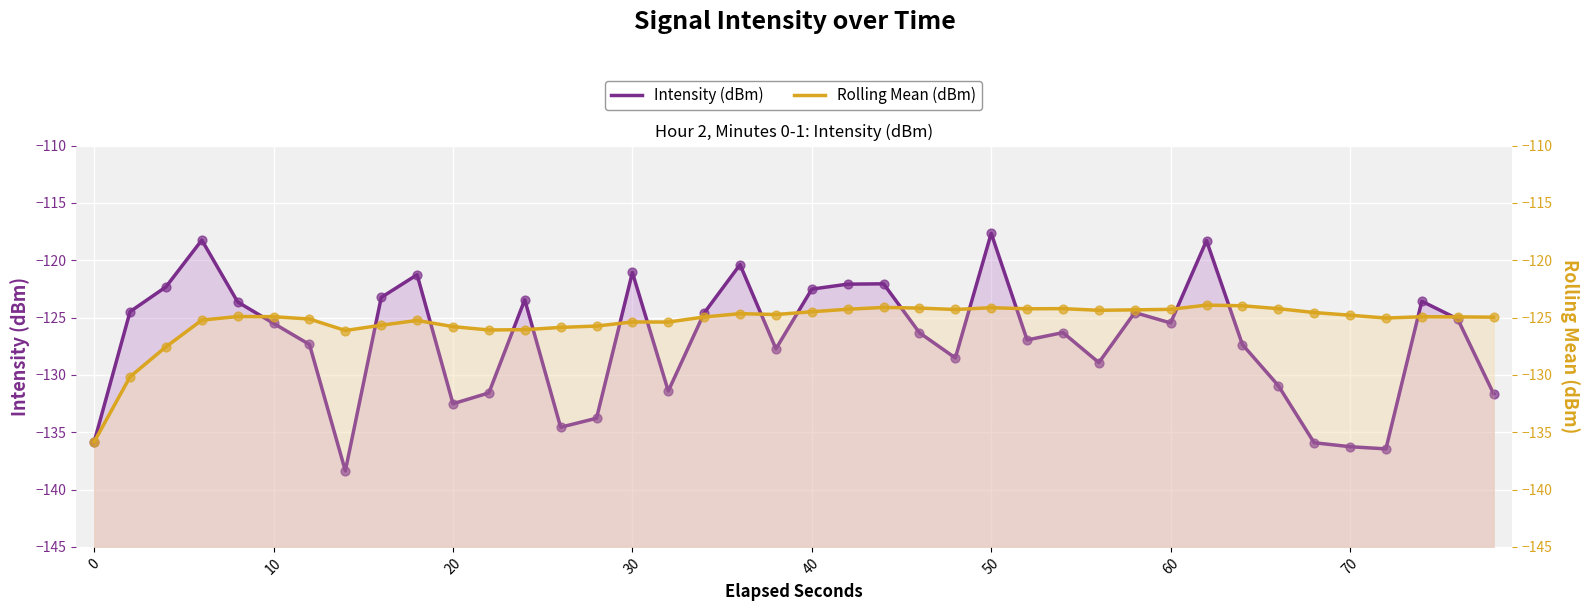

Which series has the largest Y range (max minus min)?

Intensity (dBm)